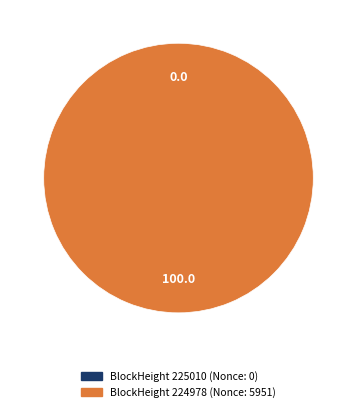

Is there any slice that represents more than half of the pie?

Yes